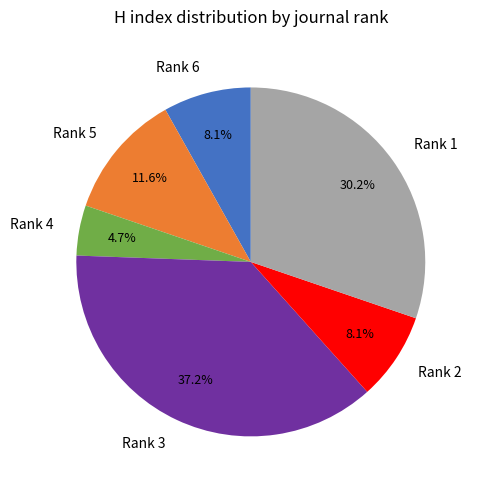

What is the largest slice in the pie chart?

Rank 3